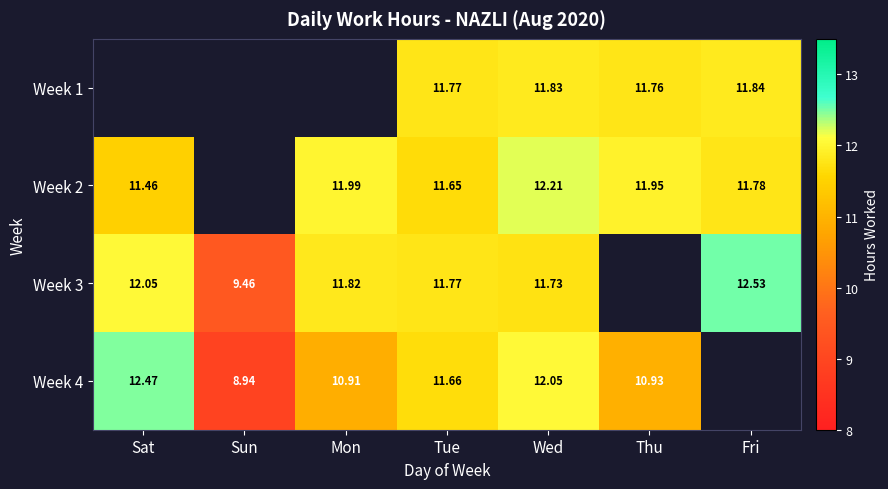

Which has a higher value, Mon or Sat?

Mon